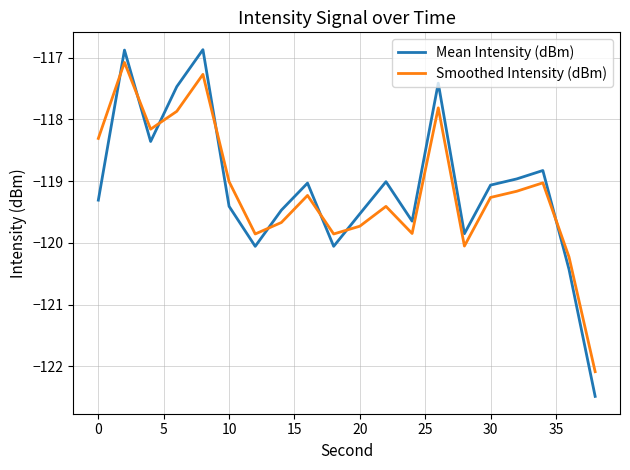

What is the highest value of the Mean Intensity (dBm) series?

-116.9